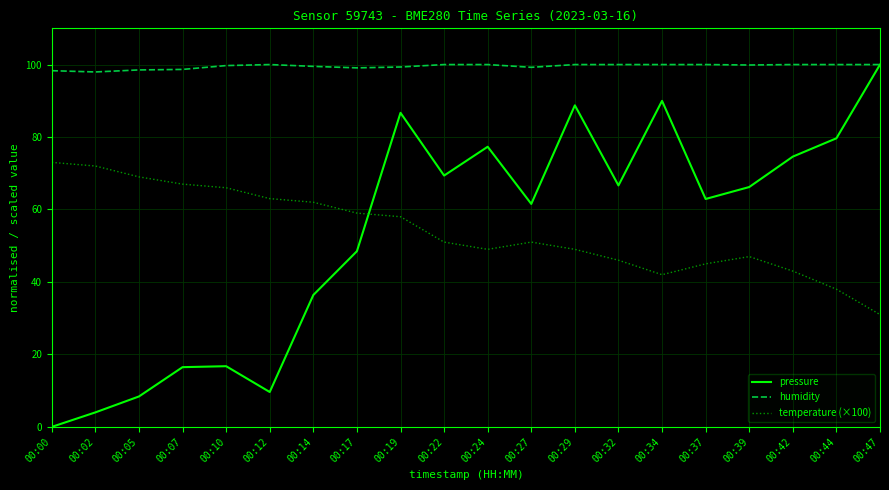

Where do temperature (×100) and pressure first cross each other?

00:17 and 00:19